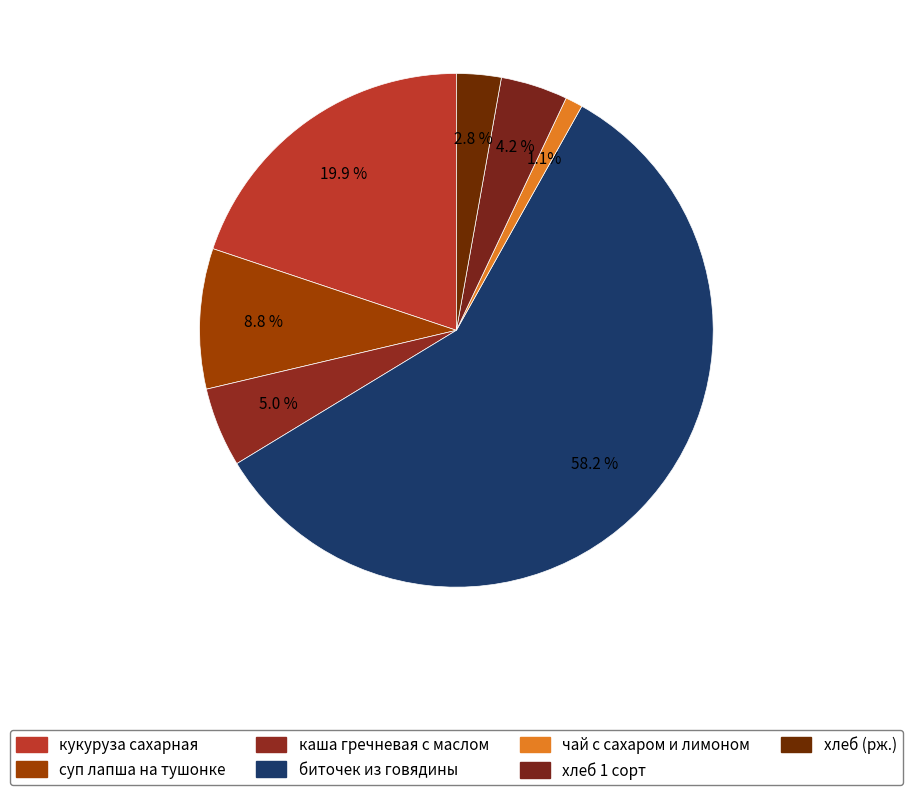

To the nearest percent, what is the average slice percentage?

14%